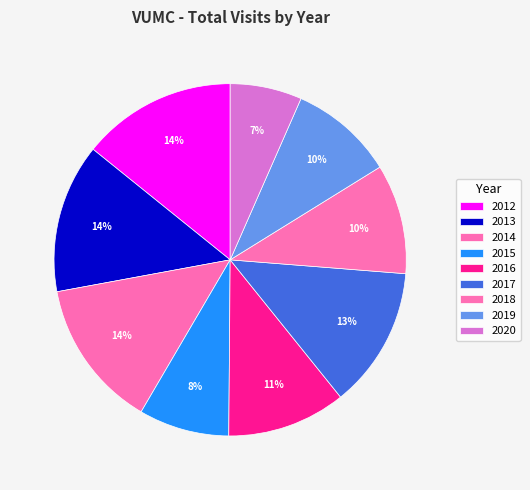

Is there a majority slice in this chart?

No